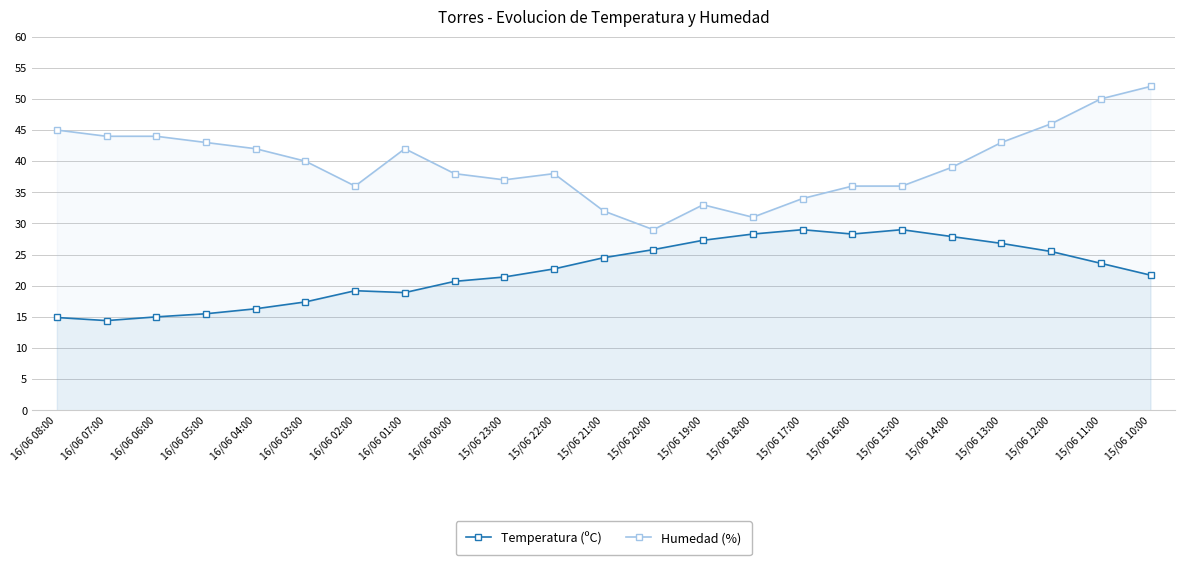

Which series has the widest spread of values?

Humedad (%)